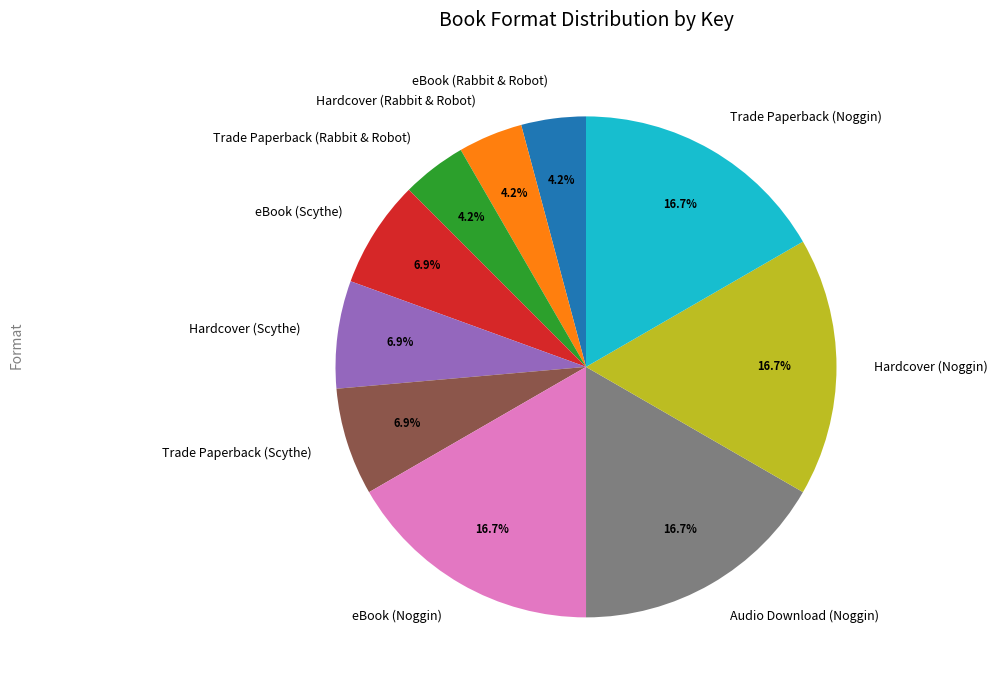

To the nearest percent, what percentage of the pie is eBook (Rabbit & Robot)?

4%